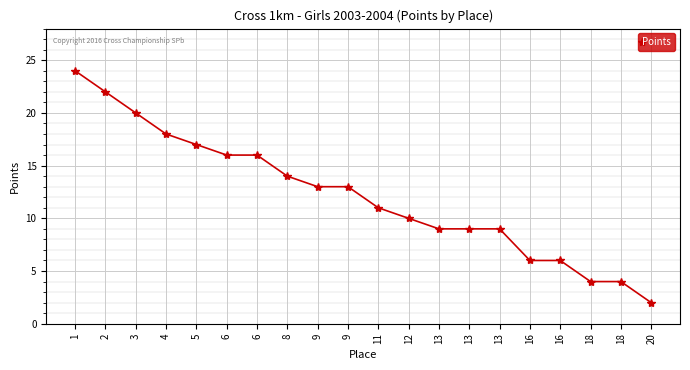

What is the maximum value shown in the chart?

24